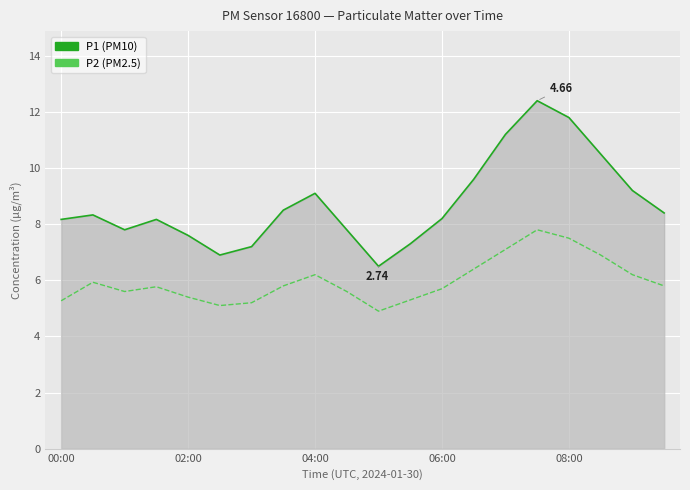

Which series has the widest spread of values?

P1